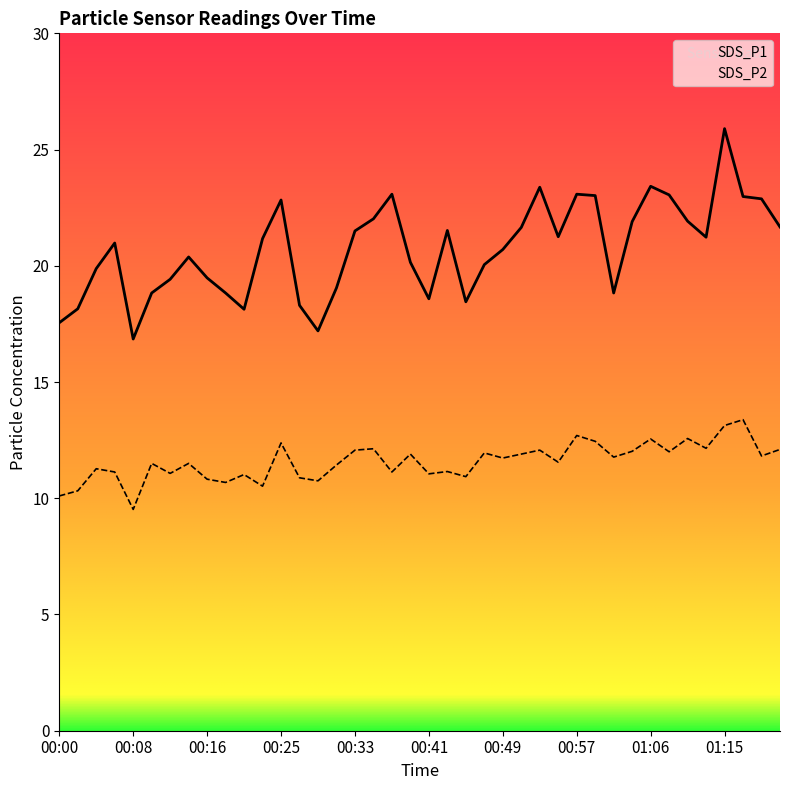

Does the chart display data point markers on the line(s)?

No